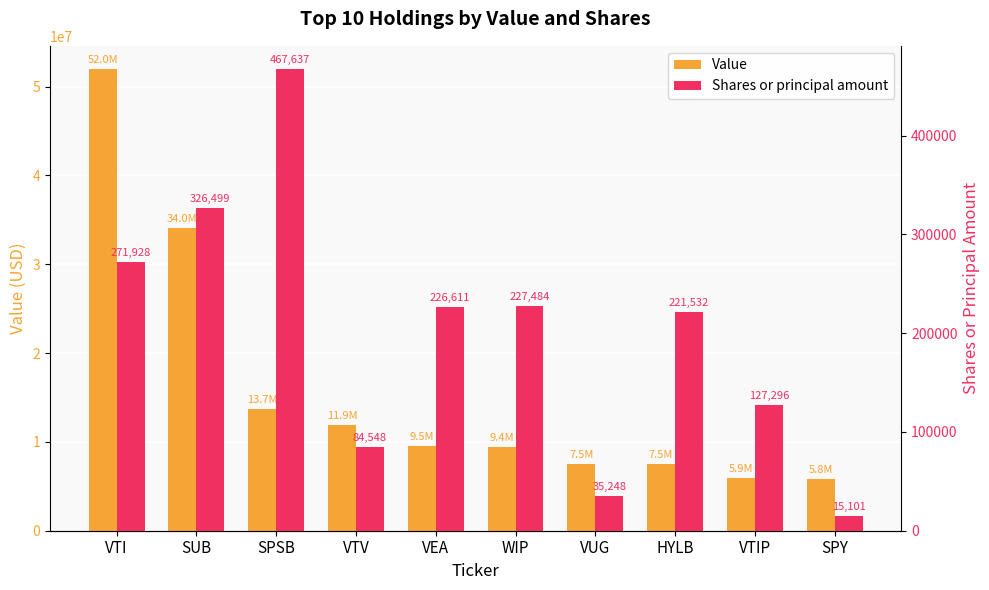

What are all the series names shown in the legend?

Value, Shares or principal amount